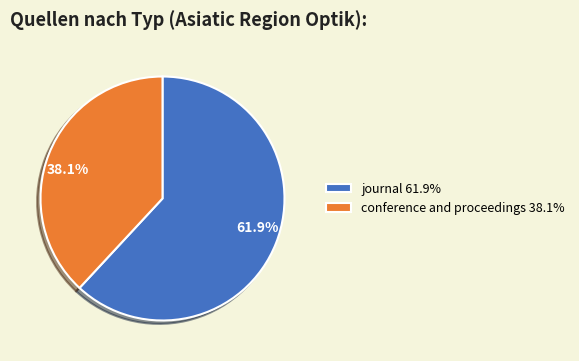

True or false: journal accounts for 49% of the total.

False